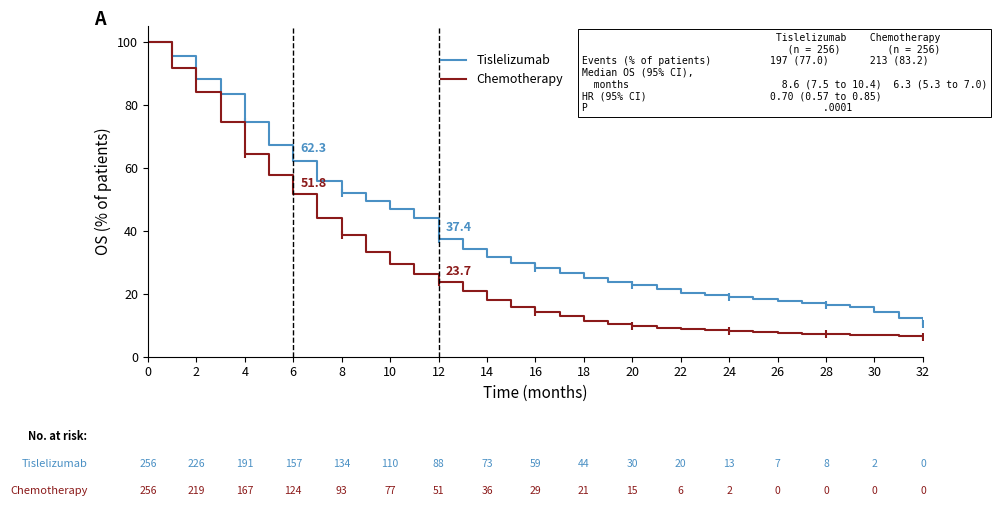

True or false: Tislelizumab has more than 1 interior local peaks.

False